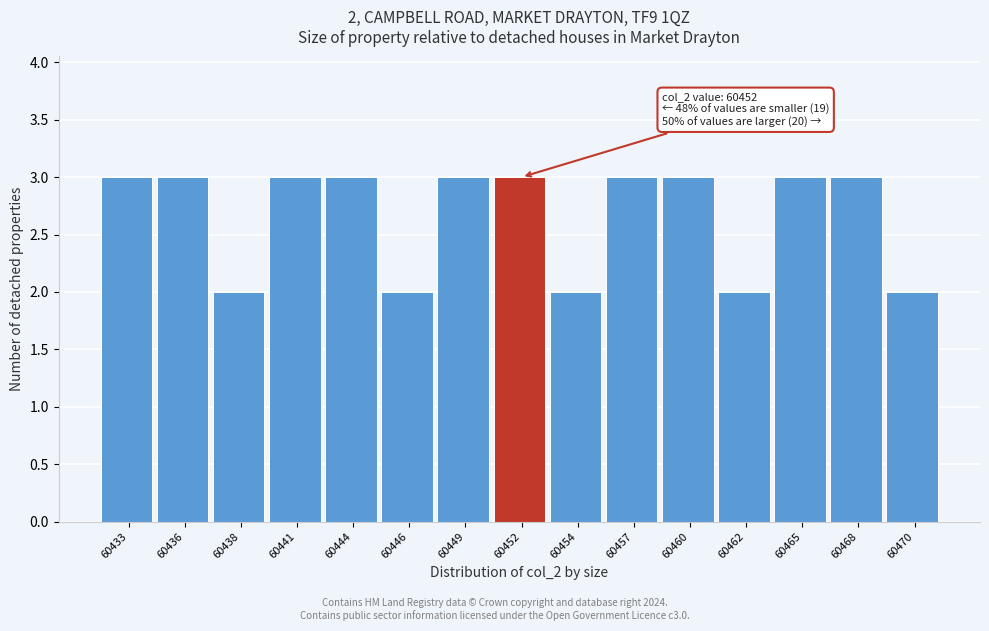

Reading left to right, extract all data points from this chart.

60433=3	60436=3	60438=2	60441=3	60444=3	60446=2	60449=3	60452=3	60454=2	60457=3	60460=3	60462=2	60465=3	60468=3	60470=2